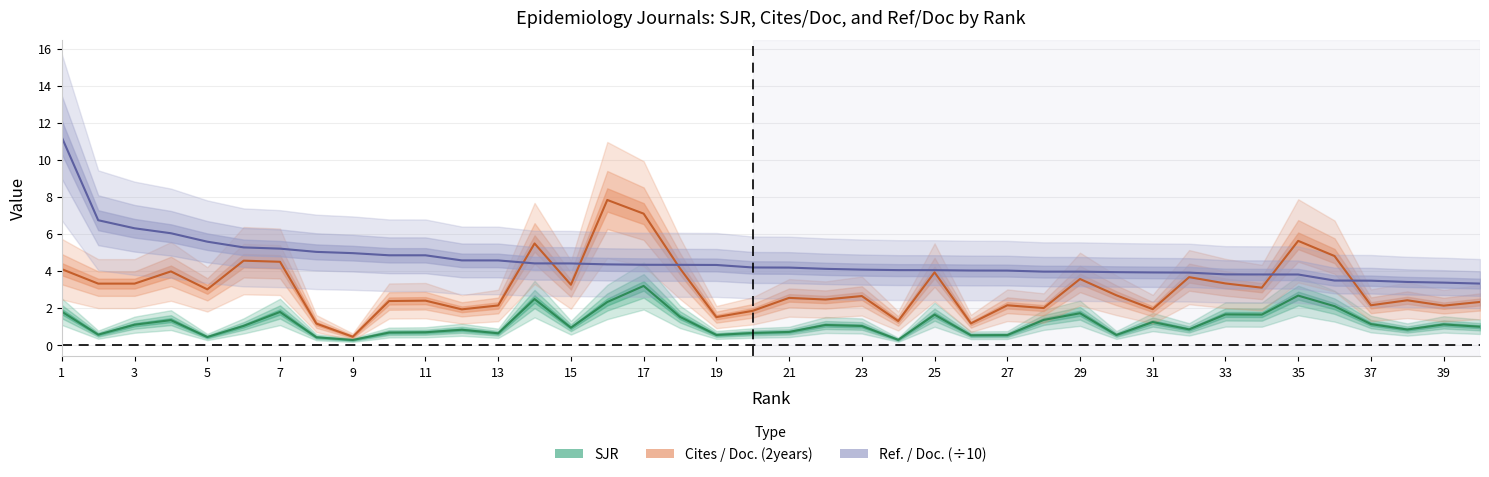

Which series has the widest spread of values?

Ref. / Doc.